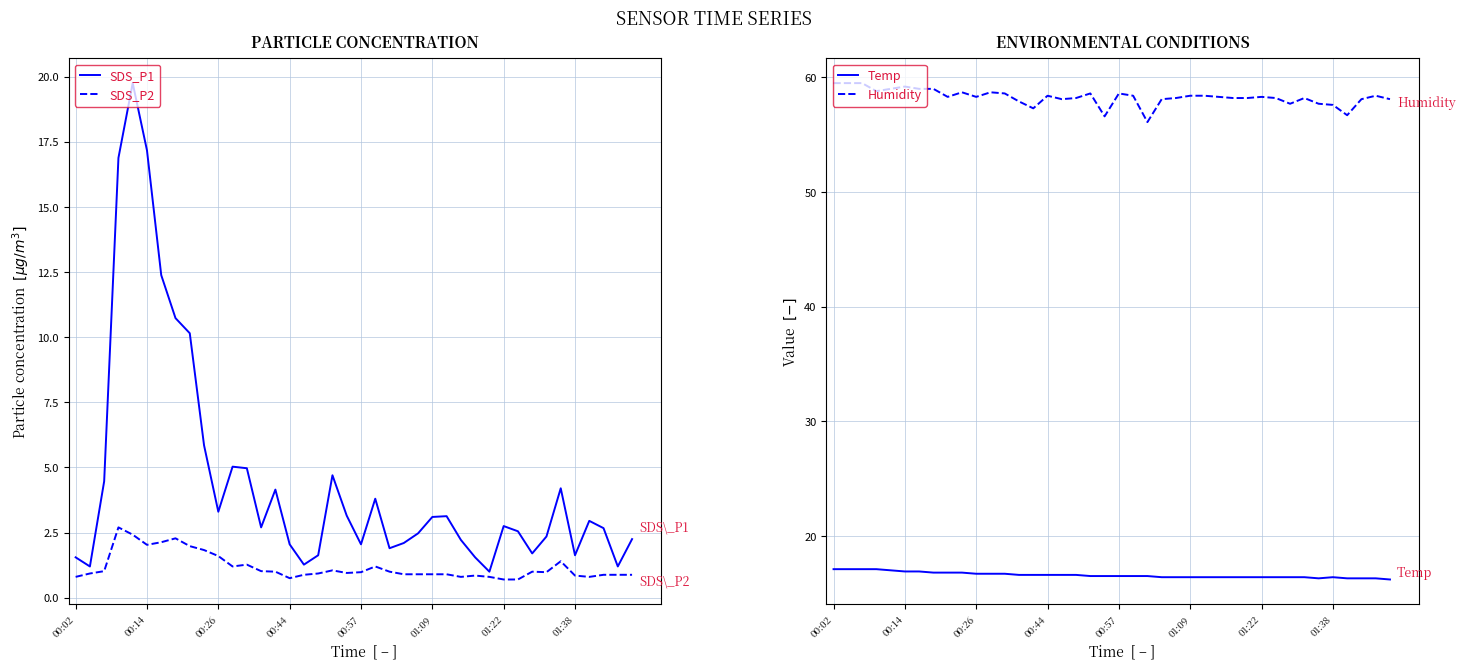

List the series in order of their peak value, lowest first.

SDS_P2, Temp, SDS_P1, Humidity